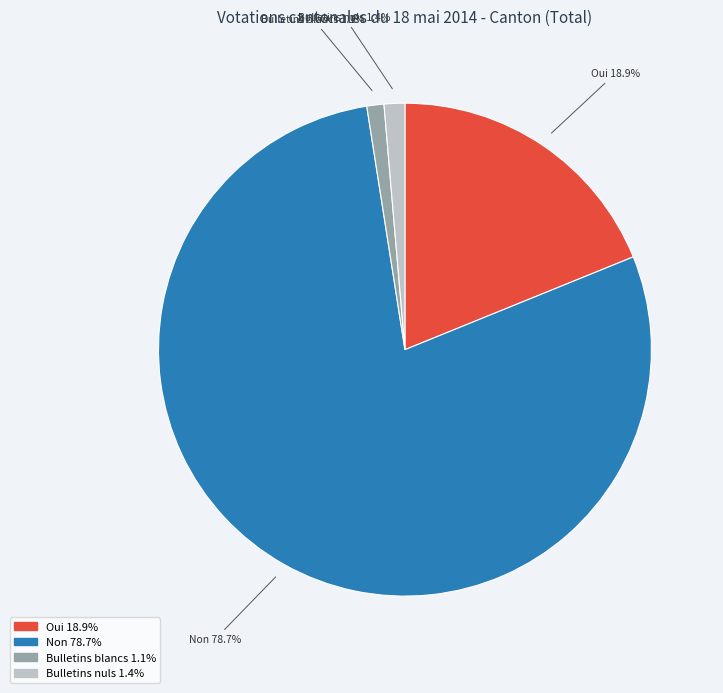

To the nearest percent, what percentage of the pie is Bulletins nuls?

1%